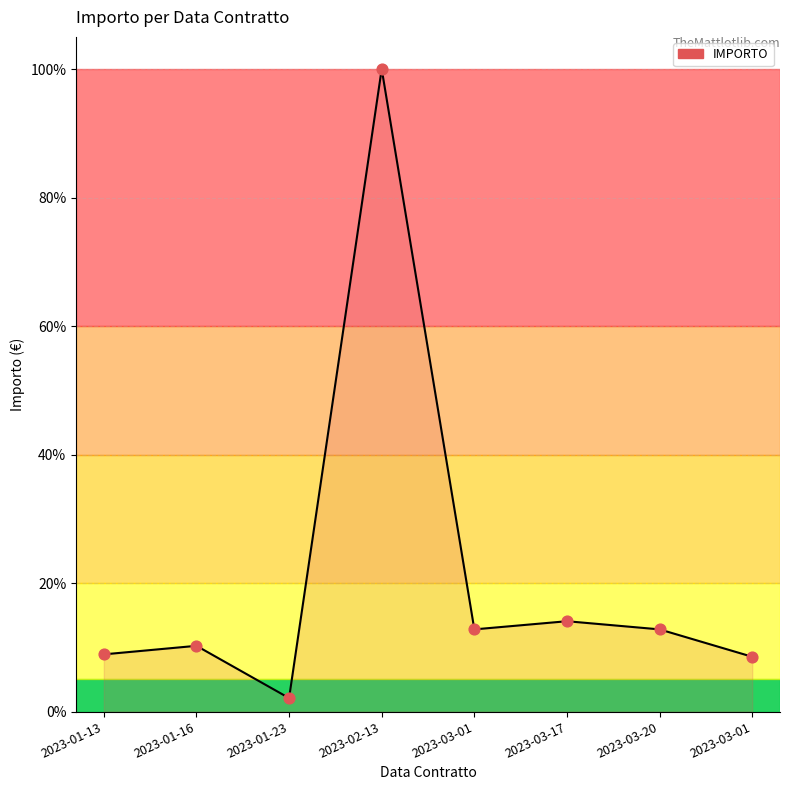

Which has a higher value, 2023-03-01 or 2023-01-13?

2023-01-13